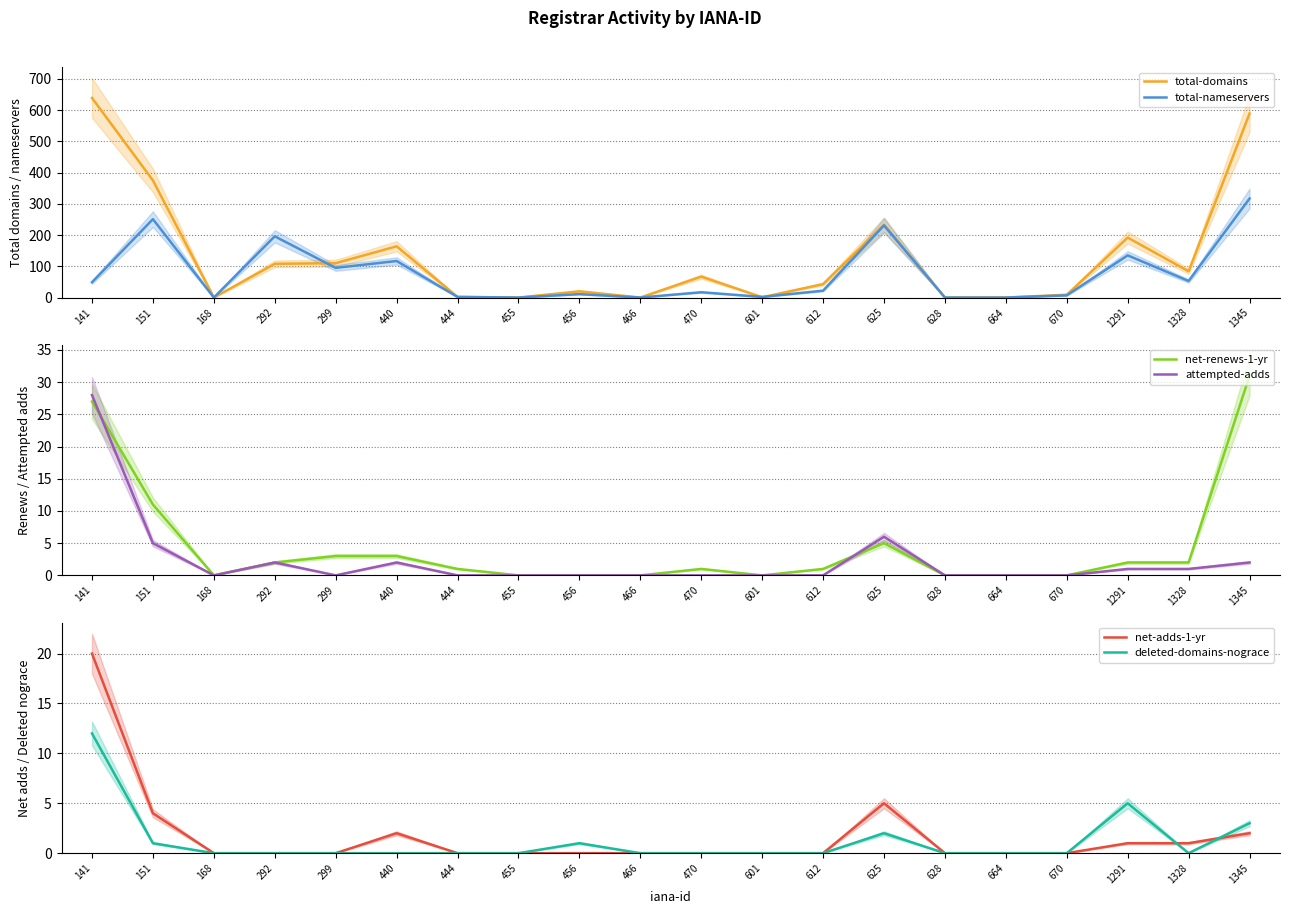

How many values in the net-adds-1-yr series exceed 0?

7